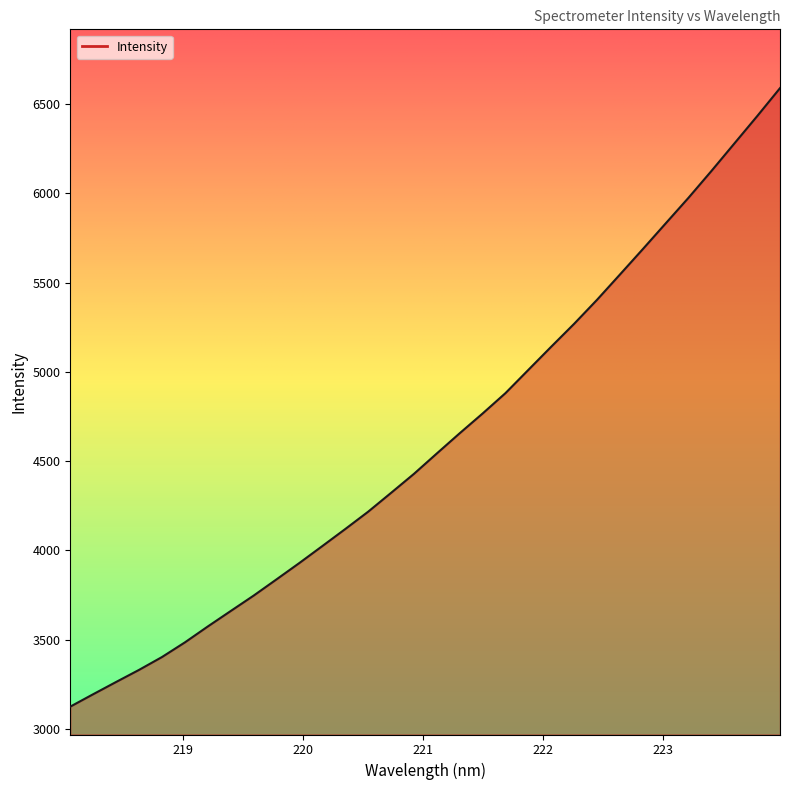

What is the difference between the maximum and minimum values?

3465.6